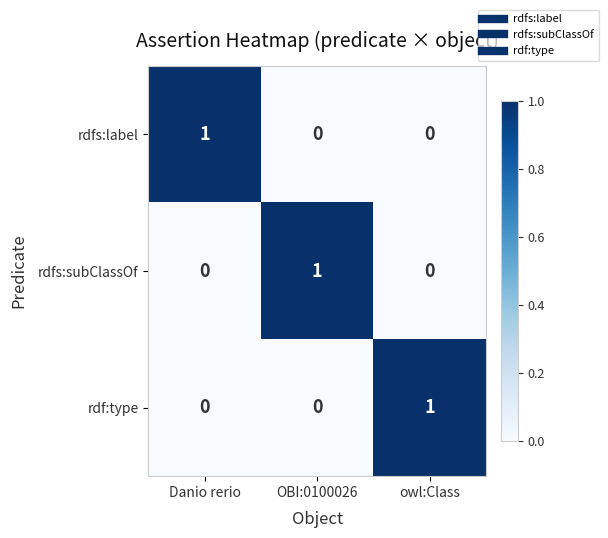

The rdfs:subClassOf series shows 1 at OBI:0100026. True or false?

True